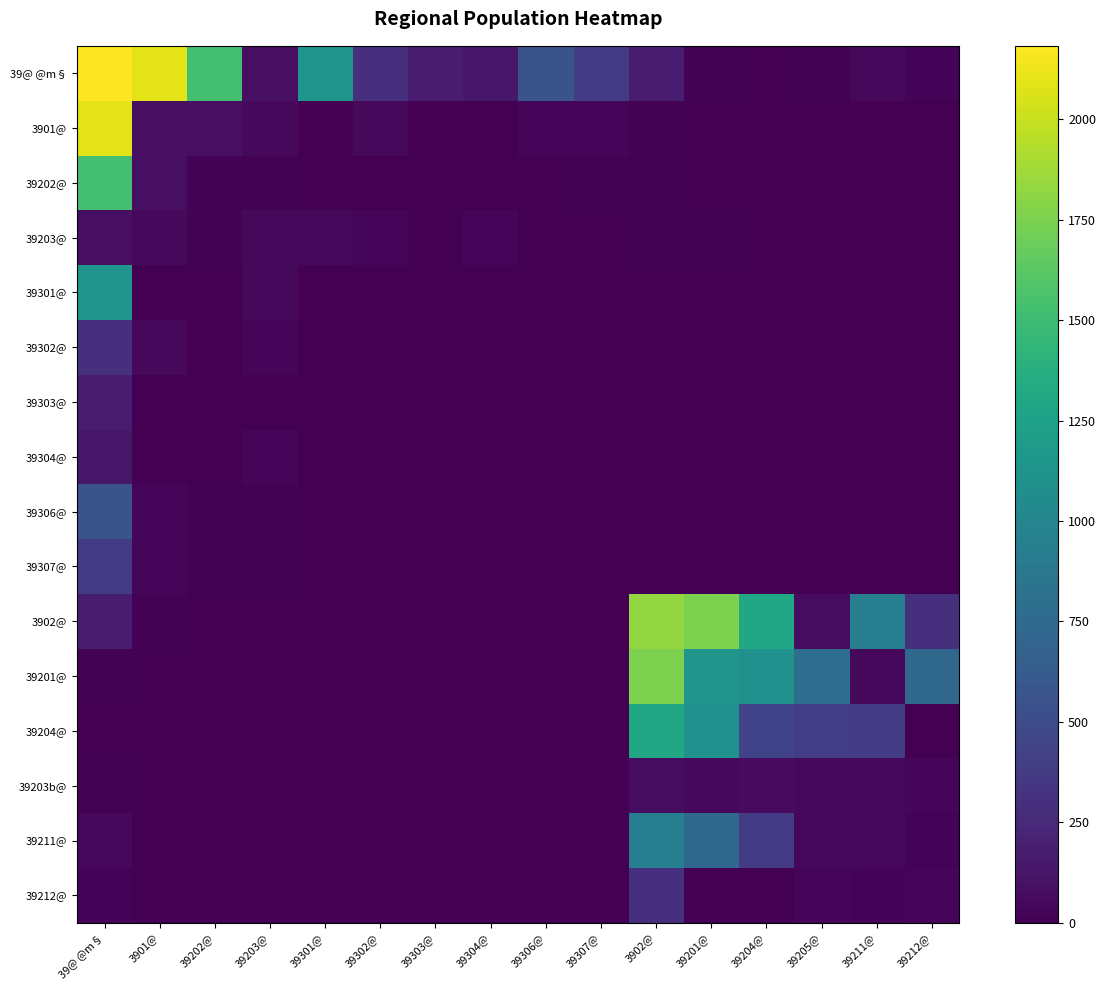

Between 39204@ and 39212@, which series saw the biggest shift?

3902@